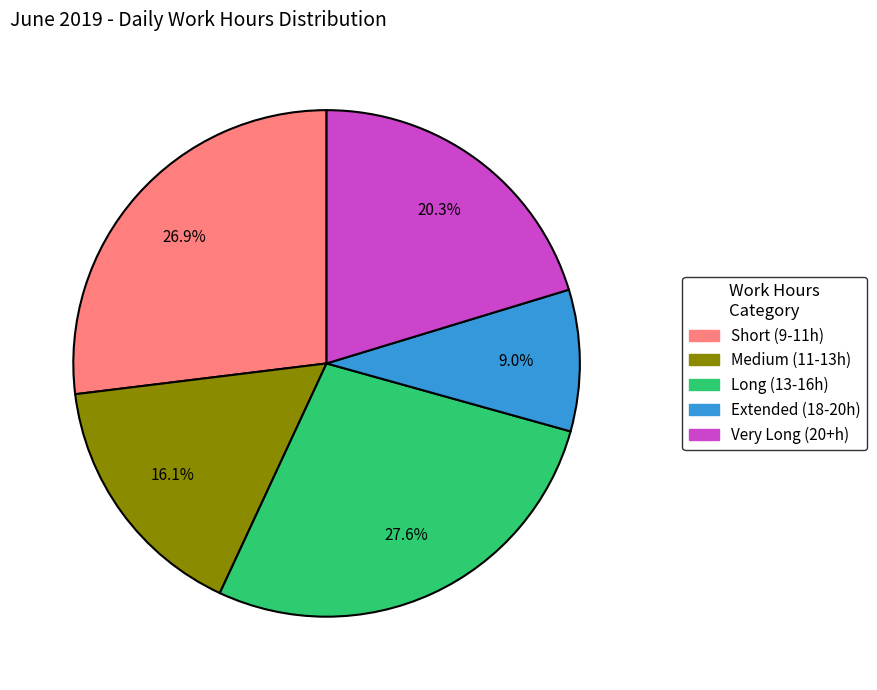

Is there any slice that represents more than half of the pie?

No